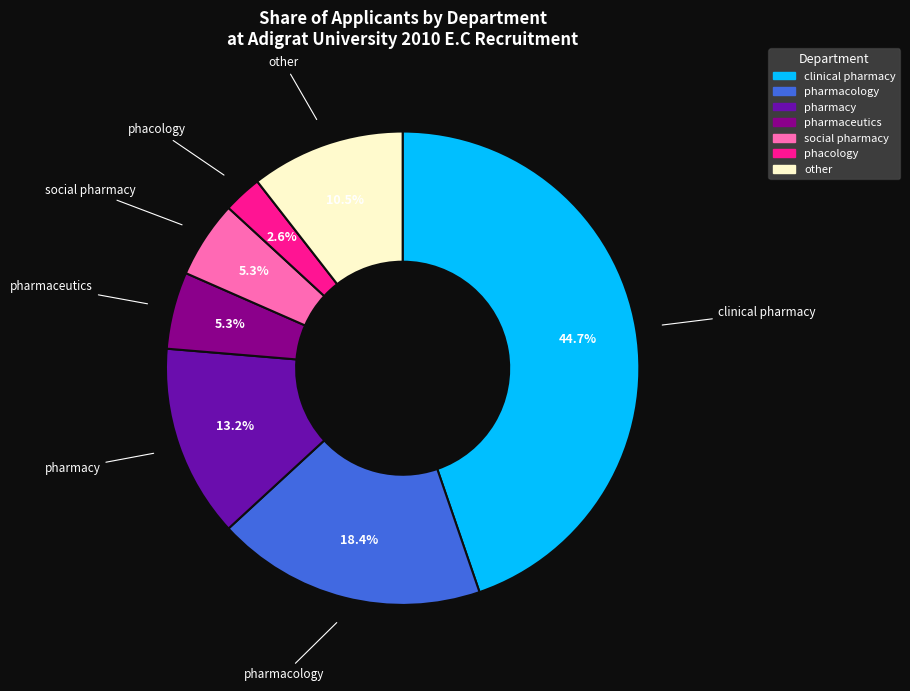

Does any single category account for the majority?

No